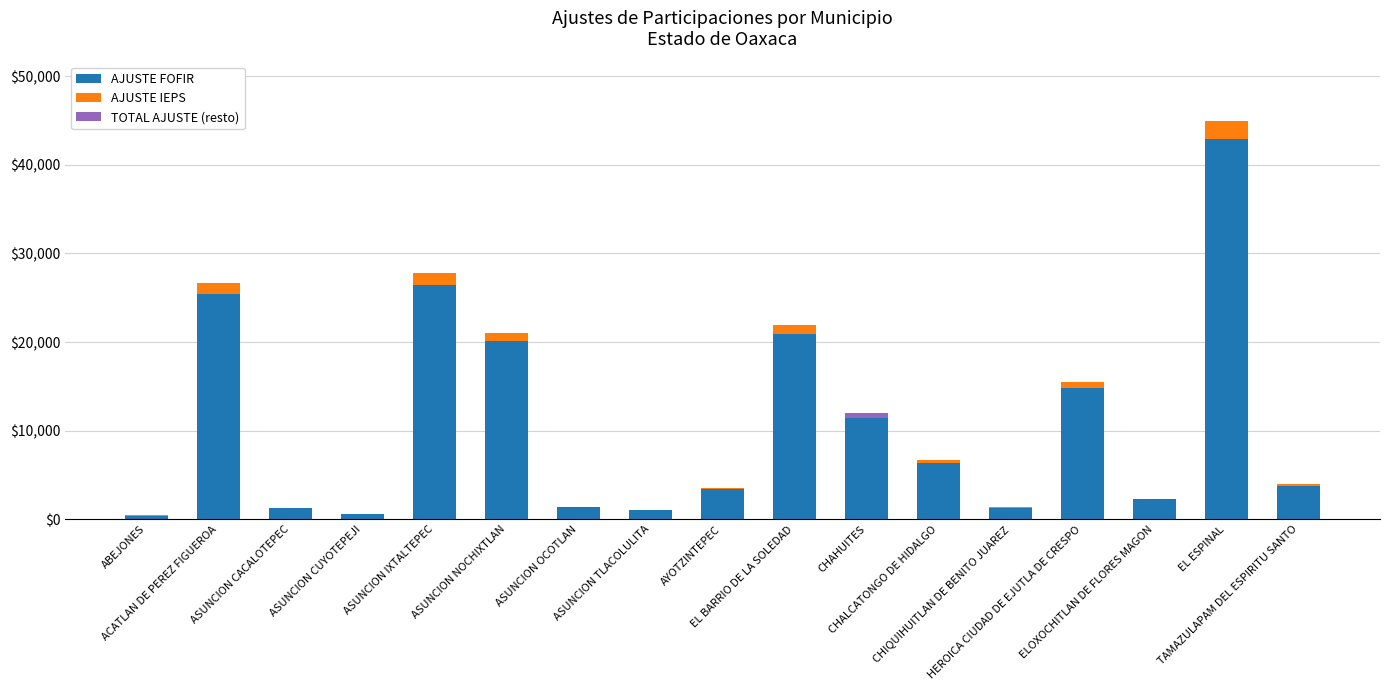

What are all the series names shown in the legend?

AJUSTE FOFIR, AJUSTE IEPS, TOTAL AJUSTE (resto)